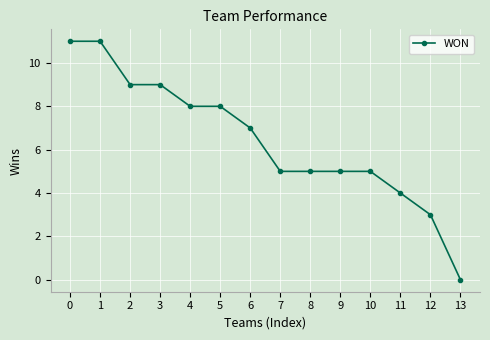

Reading right to left, extract all data points from this chart.

0	3	4	5	5	5	5	7	8	8	9	9	11	11